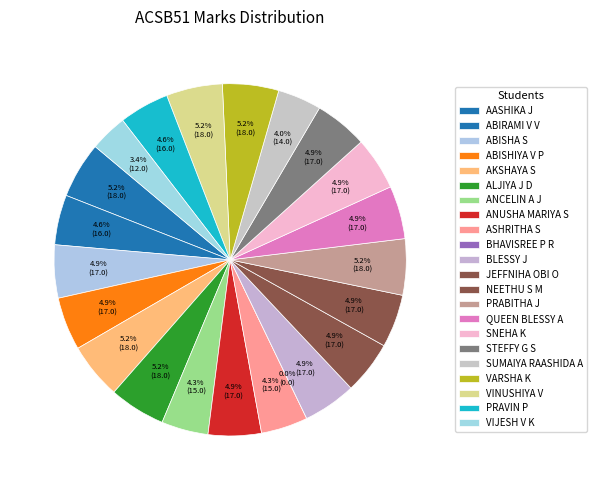

What is the change in value from BHAVISREE P R to PRAVIN P?

+16